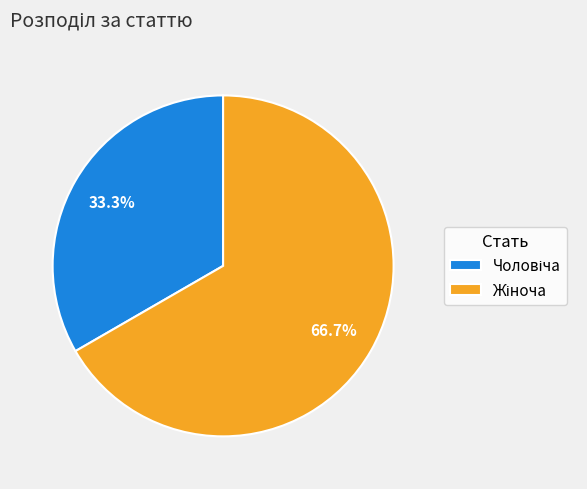

Which category has the biggest portion of the pie?

Жіноча